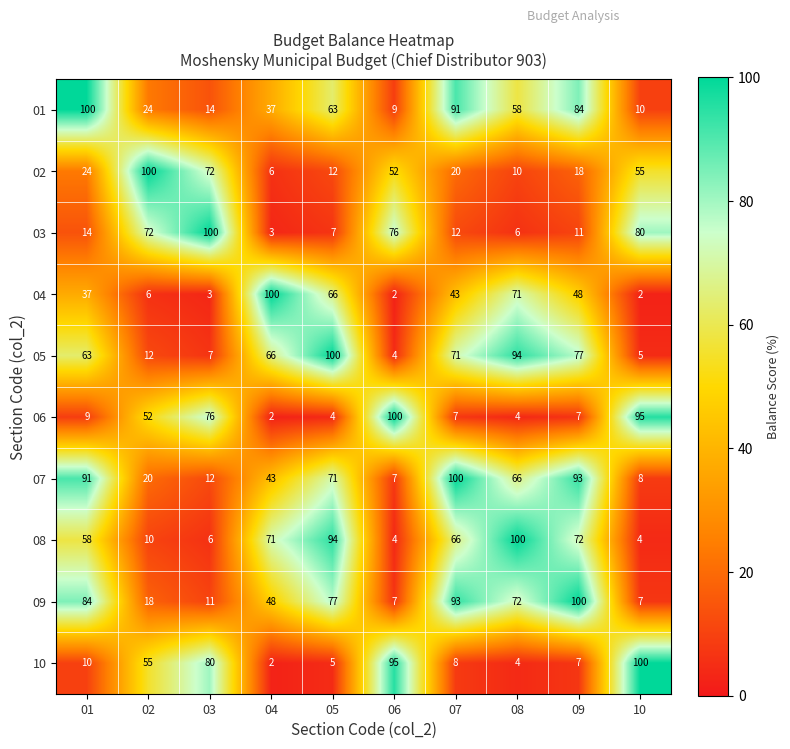

How many distinct data groups are displayed?

10